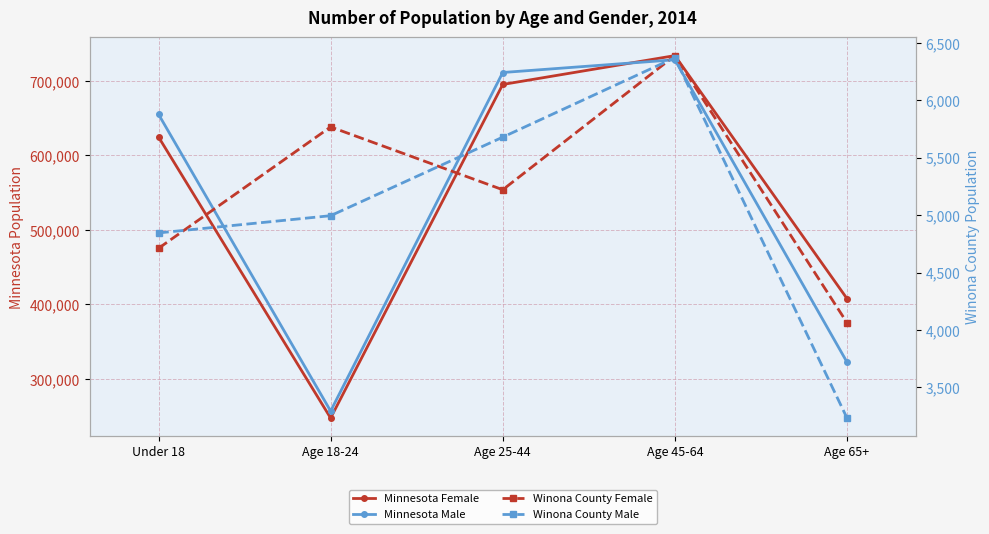

What is the highest value of the Minnesota Female series?

733948